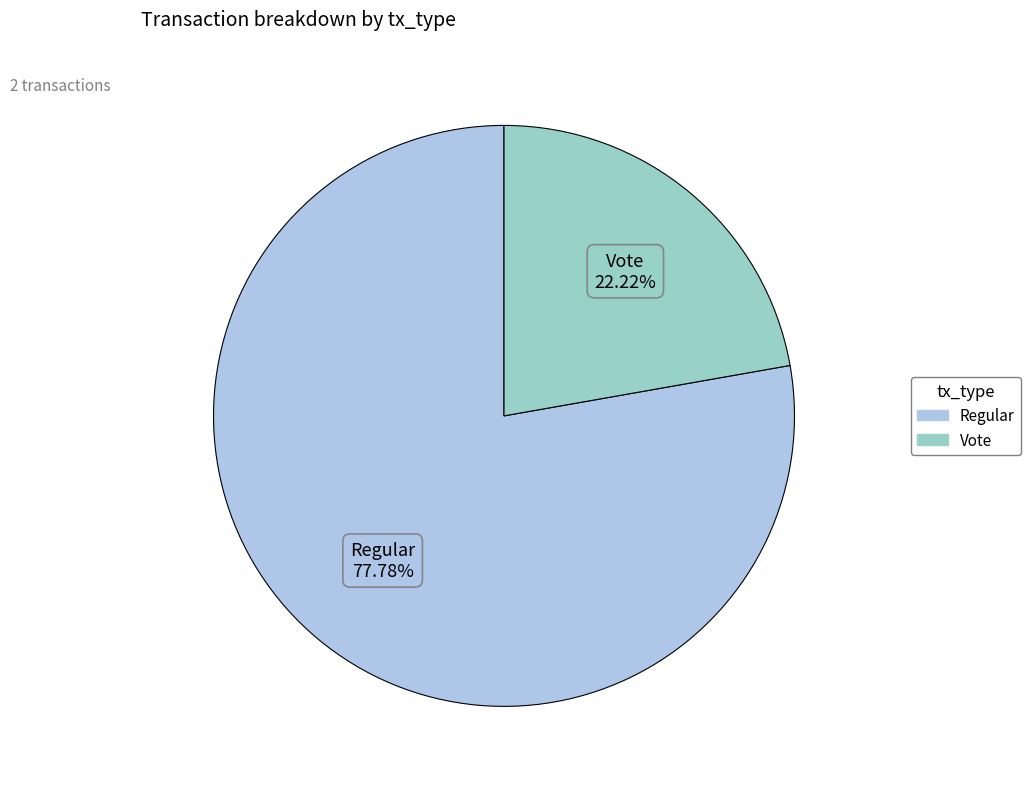

Is there any slice that represents more than half of the pie?

Yes